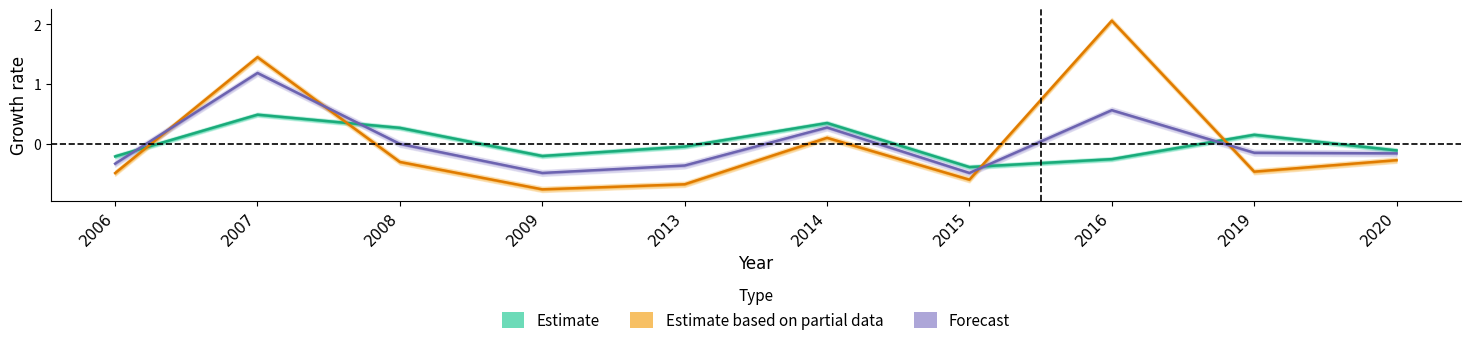

What is the sum of the Forecast values at 2009 and 2014?

-0.2